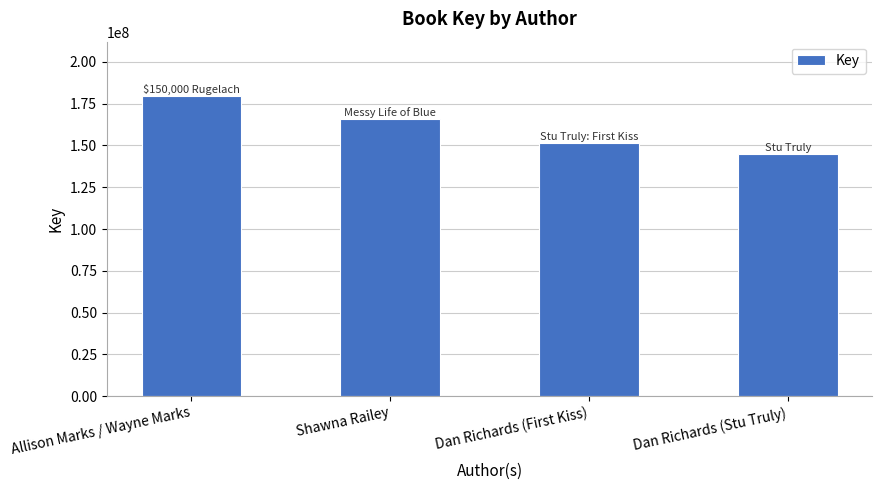

At which category does the chart reach its minimum across all series?

Dan Richards (Stu Truly)